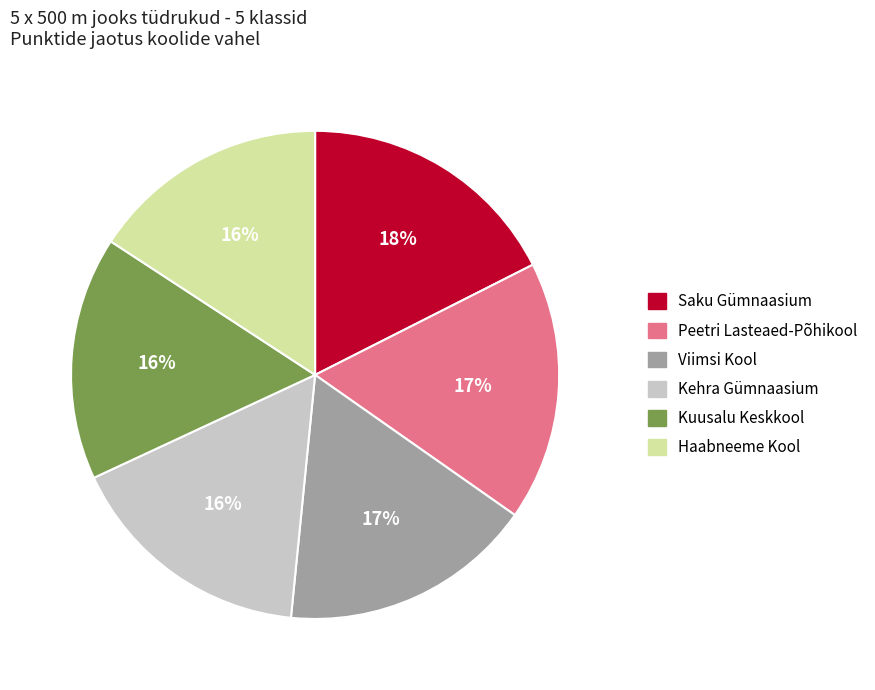

What is the ratio of the value at Peetri Lasteaed-Põhikool to the value at Kuusalu Keskkool?

1.1